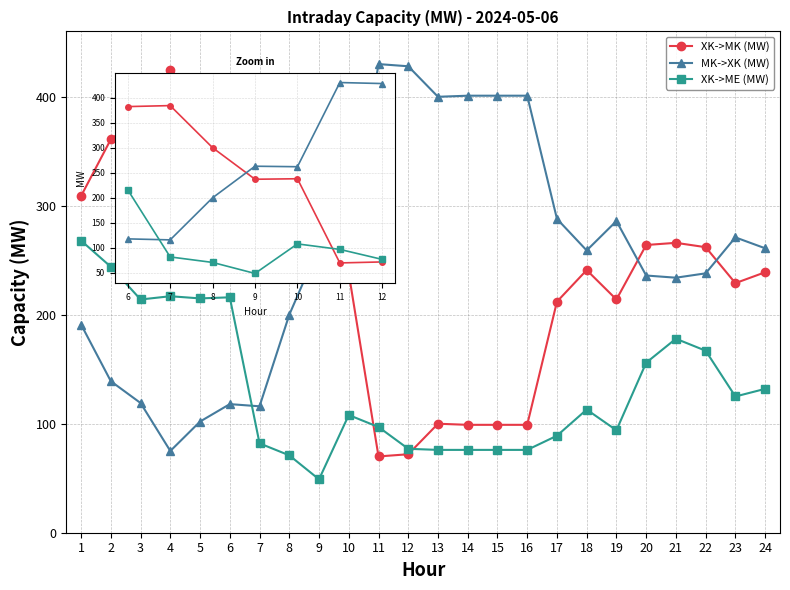

What is the minimum value shown in the chart?

49